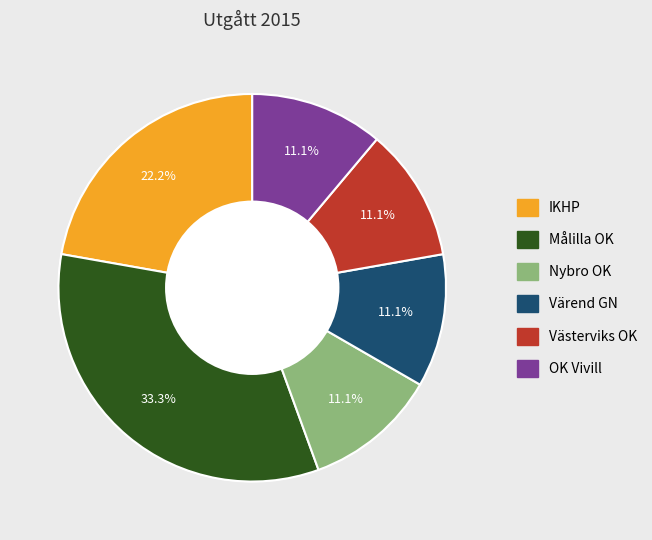

Does Nybro OK represent more than half of the total?

No